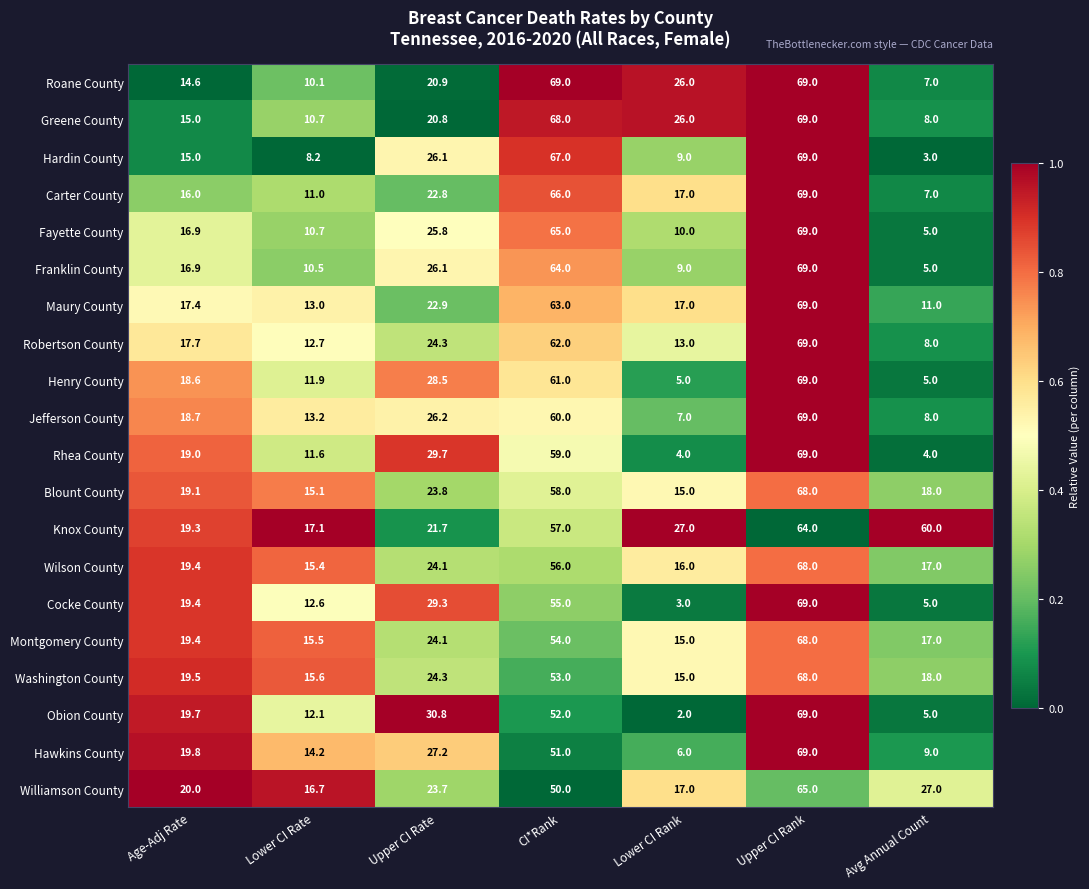

What is the difference between the Obion County values at CI*Rank and Age-Adj Rate?

32.3